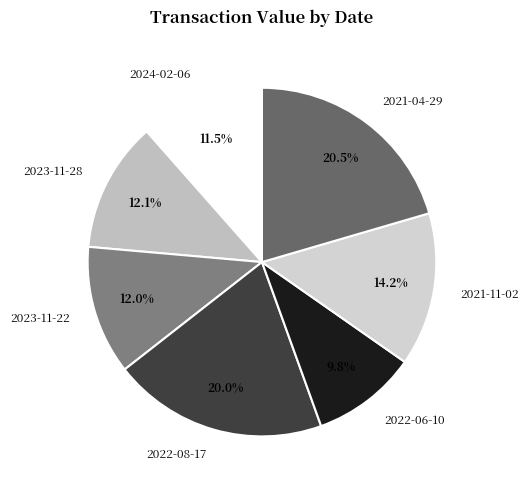

Combined, do 2021-11-02 and 2021-04-29 account for over 50%?

No